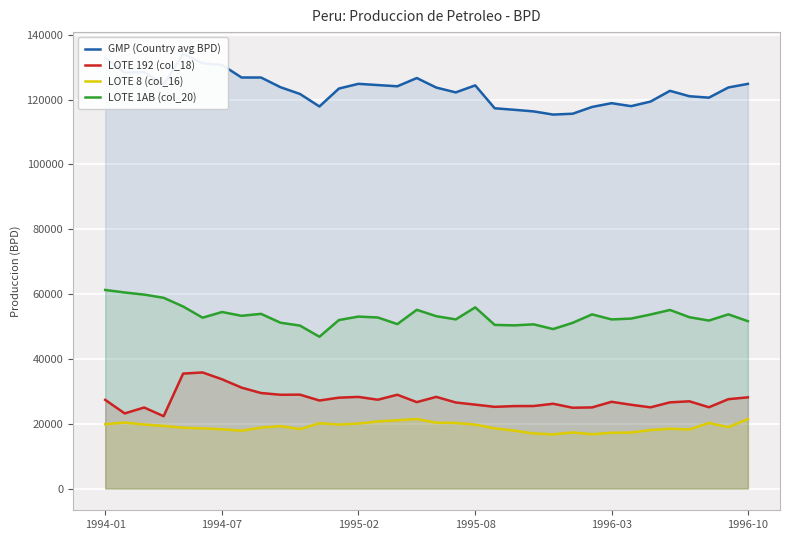

What is the minimum value for LOTE 192 (col_18)?

22328